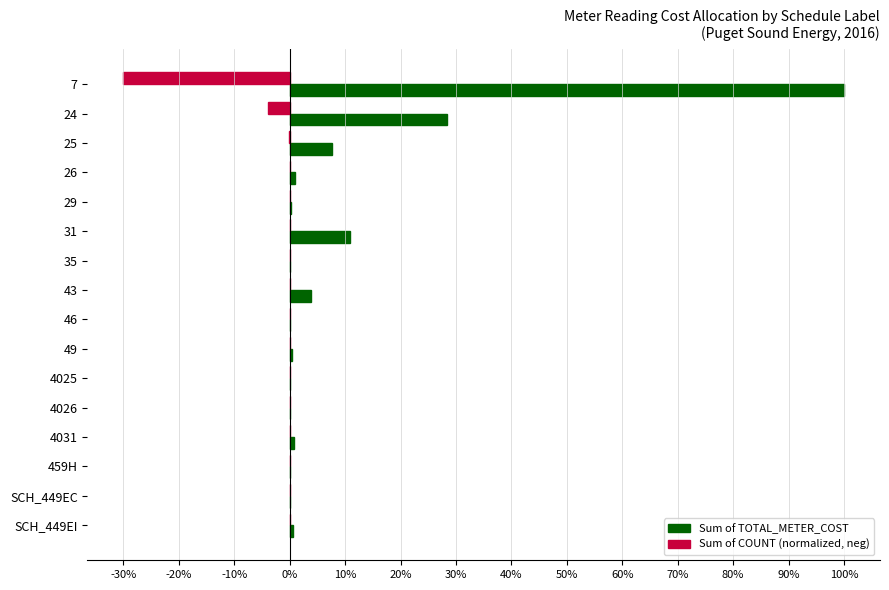

The value of Sum of TOTAL_METER_COST at 24 is 28.3. True or false?

True